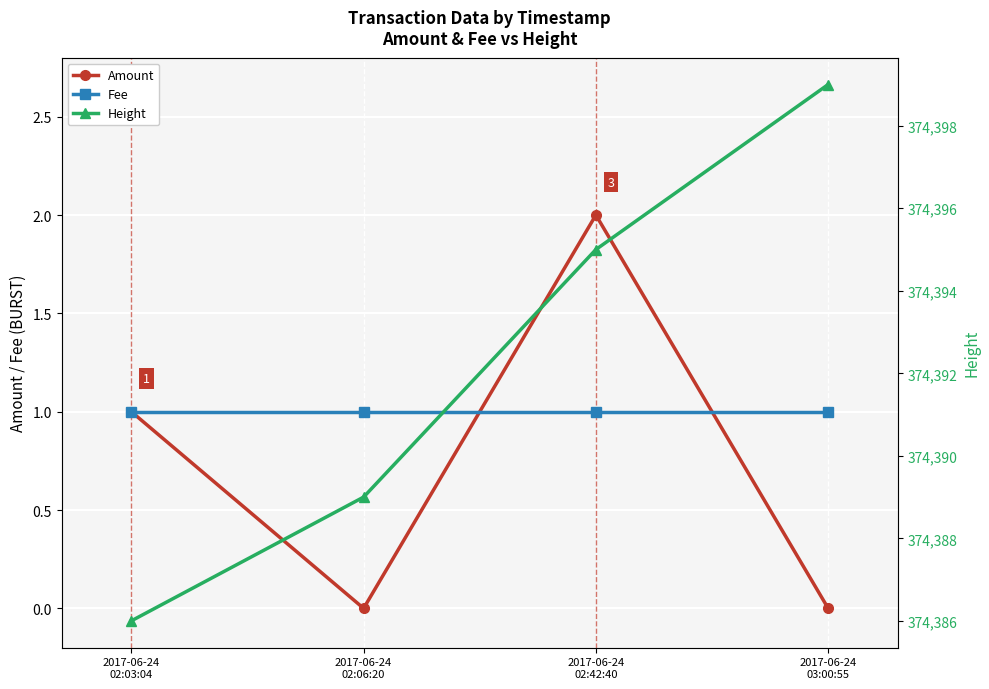

What is the average value of the Amount series?

1